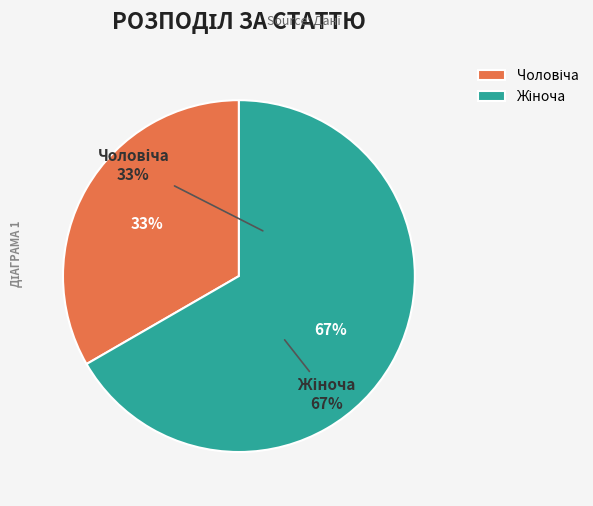

Is Жіноча the majority of the pie?

Yes